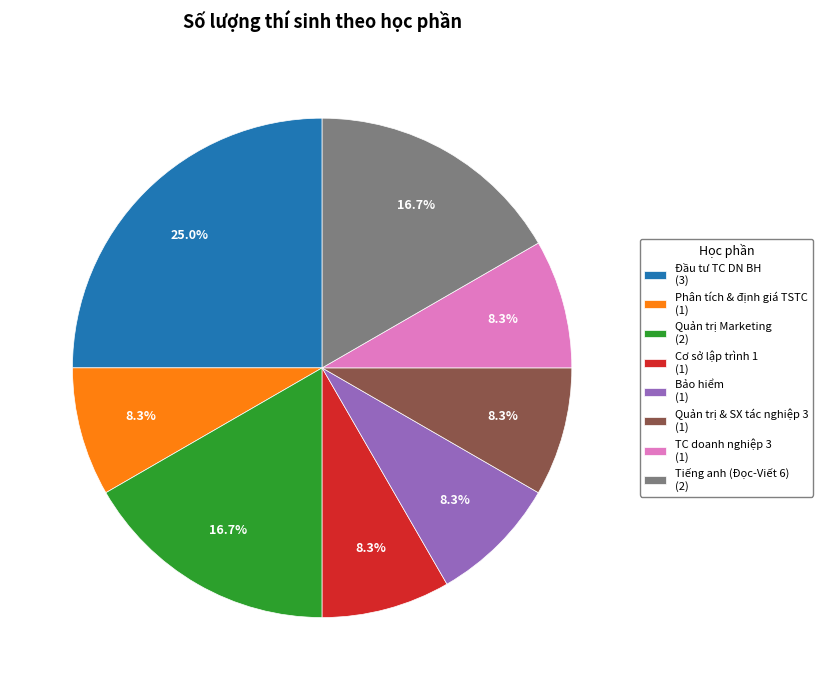

Which has a higher value, Đầu tư TC DN BH (3) or Phân tích & định giá TSTC (1)?

Đầu tư TC DN BH (3)